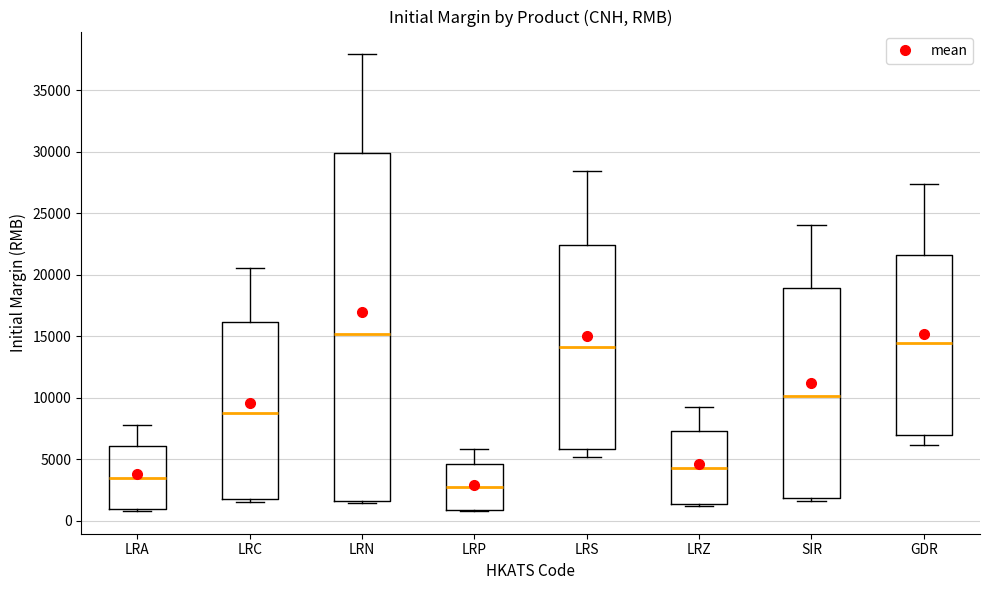

Reading left to right, transcribe this box plot: for each box, give where its median line is, the range the box spans, and where its two whiskers end, as read against the y-axis. The values are not printed on the chart, so give them approximately, as read against the axis.

LRA: median 3500, box 1000 to 6000, whiskers 1000 to 7500
LRC: median 8500, box 2000 to 16000, whiskers 1500 to 20500
LRN: median 15000, box 1500 to 30000, whiskers 1500 (just below the box's lower edge) to 38000
LRP: median 2500, box 1000 to 4500, whiskers 1000 to 6000
LRS: median 14000, box 6000 to 22500, whiskers 5000 to 28500
LRZ: median 4500, box 1500 to 7500, whiskers 1000 to 9500
SIR: median 10000, box 2000 to 19000, whiskers 1500 to 24000
GDR: median 14500, box 7000 to 21500, whiskers 6000 to 27500